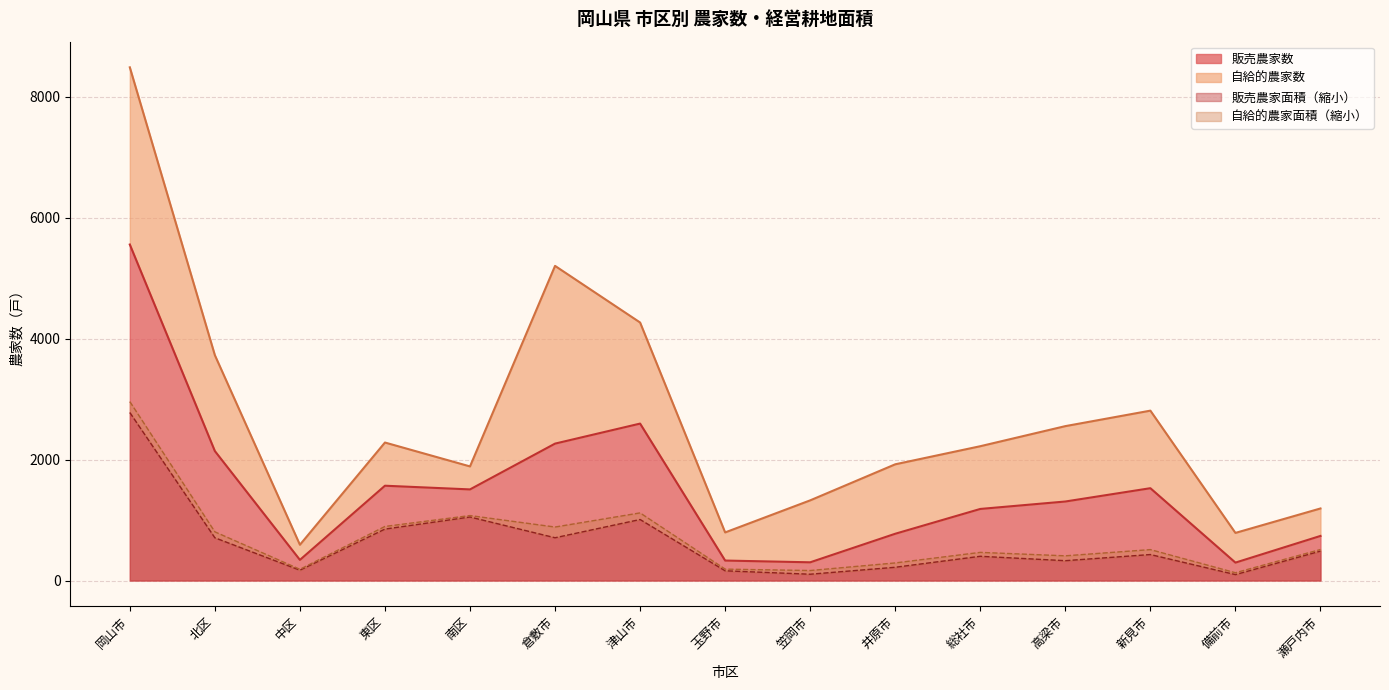

In 販売農家数, how many points are higher than both neighbors (excluding endpoints)?

3